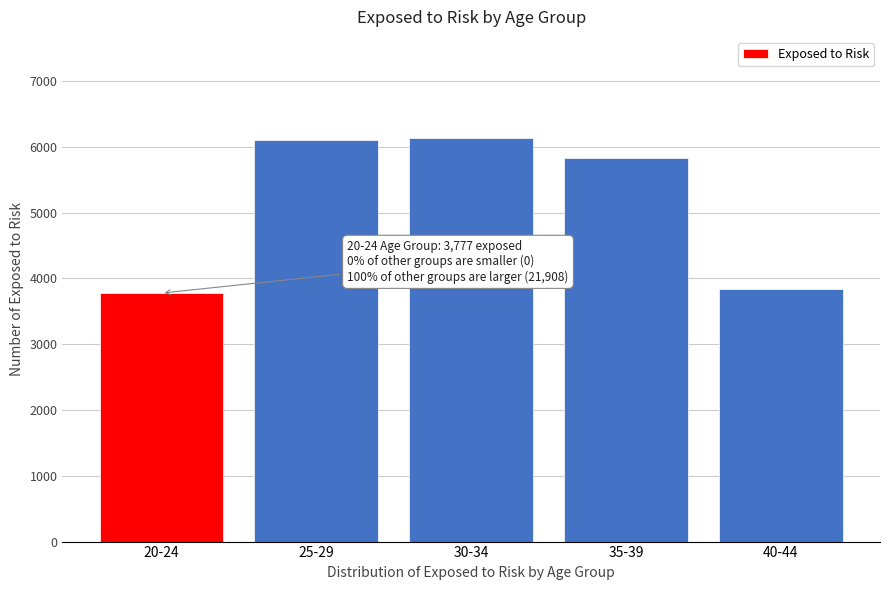

What is the value of the 5th bar from the left?

3837